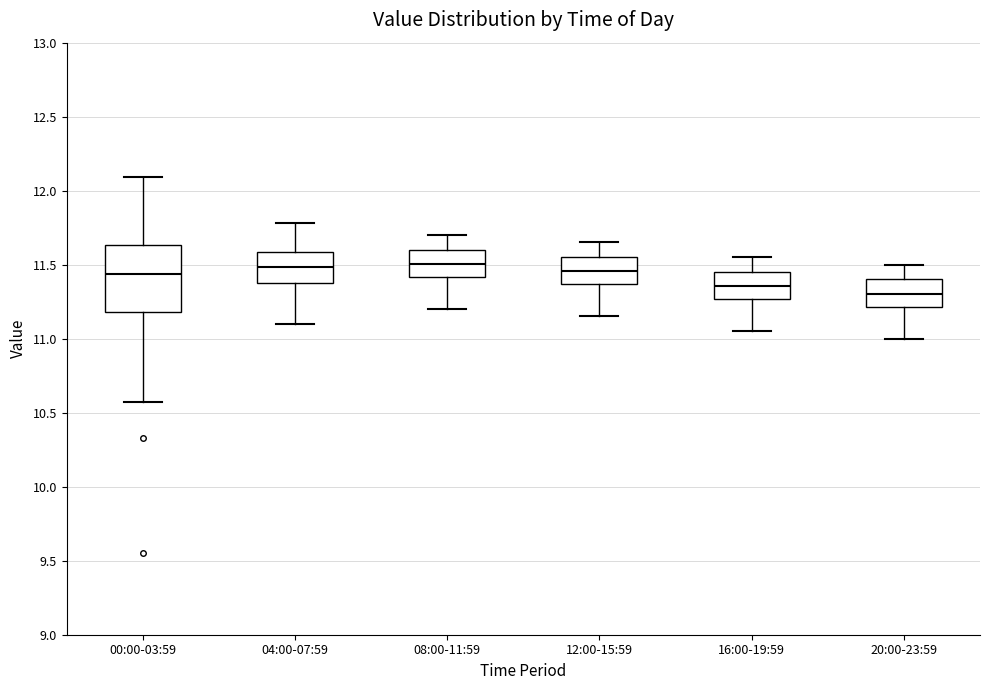

Where does the upper whisker of the box for 16:00-19:59 end on the y-axis? The values are not printed on the chart, so give them approximately, as read against the axis.

11.55